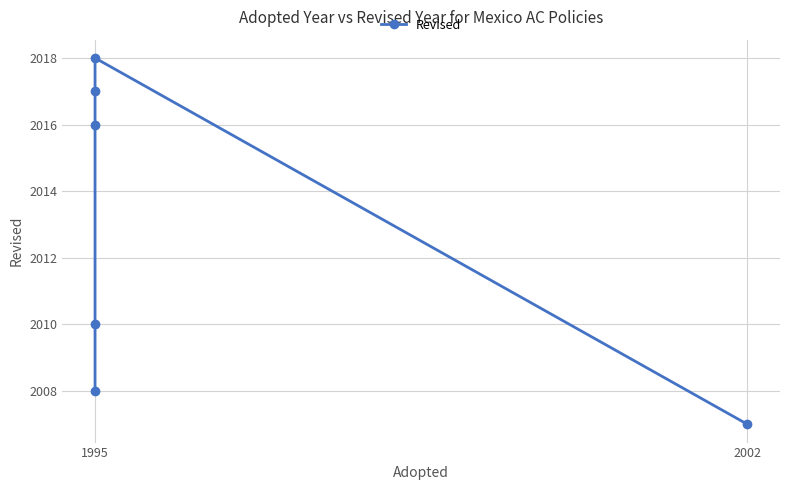

Where does the data first go above 2016?

1995